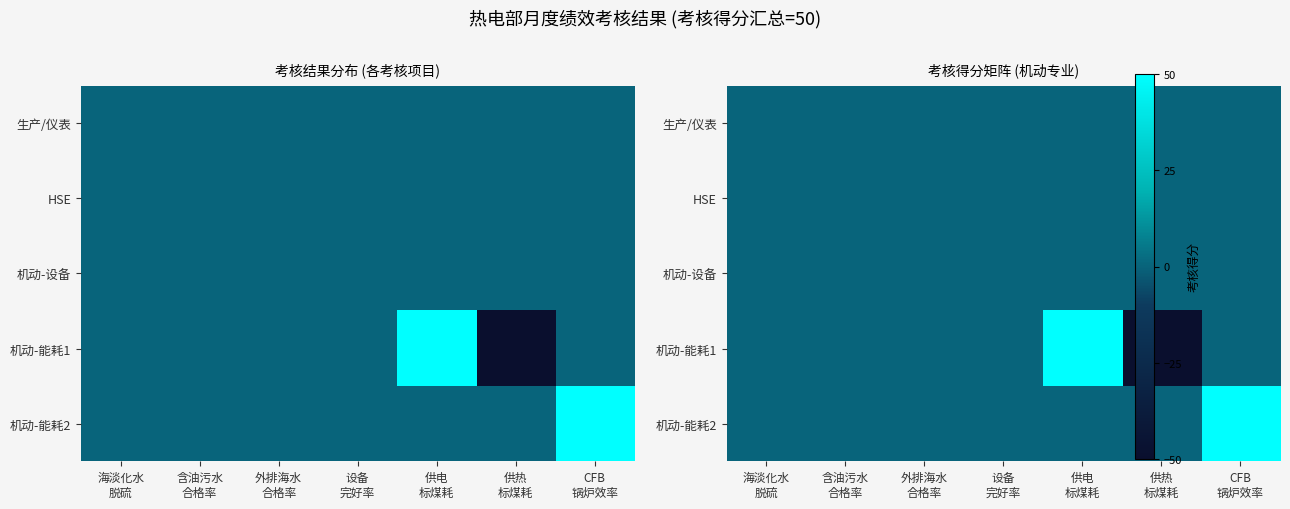

Where does the 机动-能耗1 series first go above 0?

供电 标煤耗